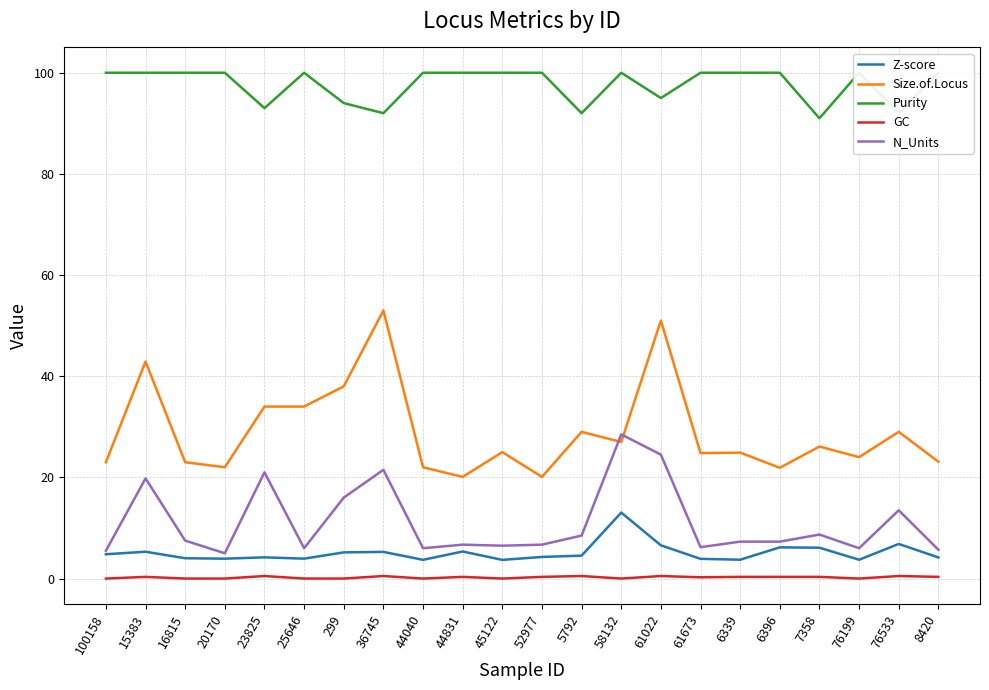

Is it true that Purity equals 28.5 at 299?

False